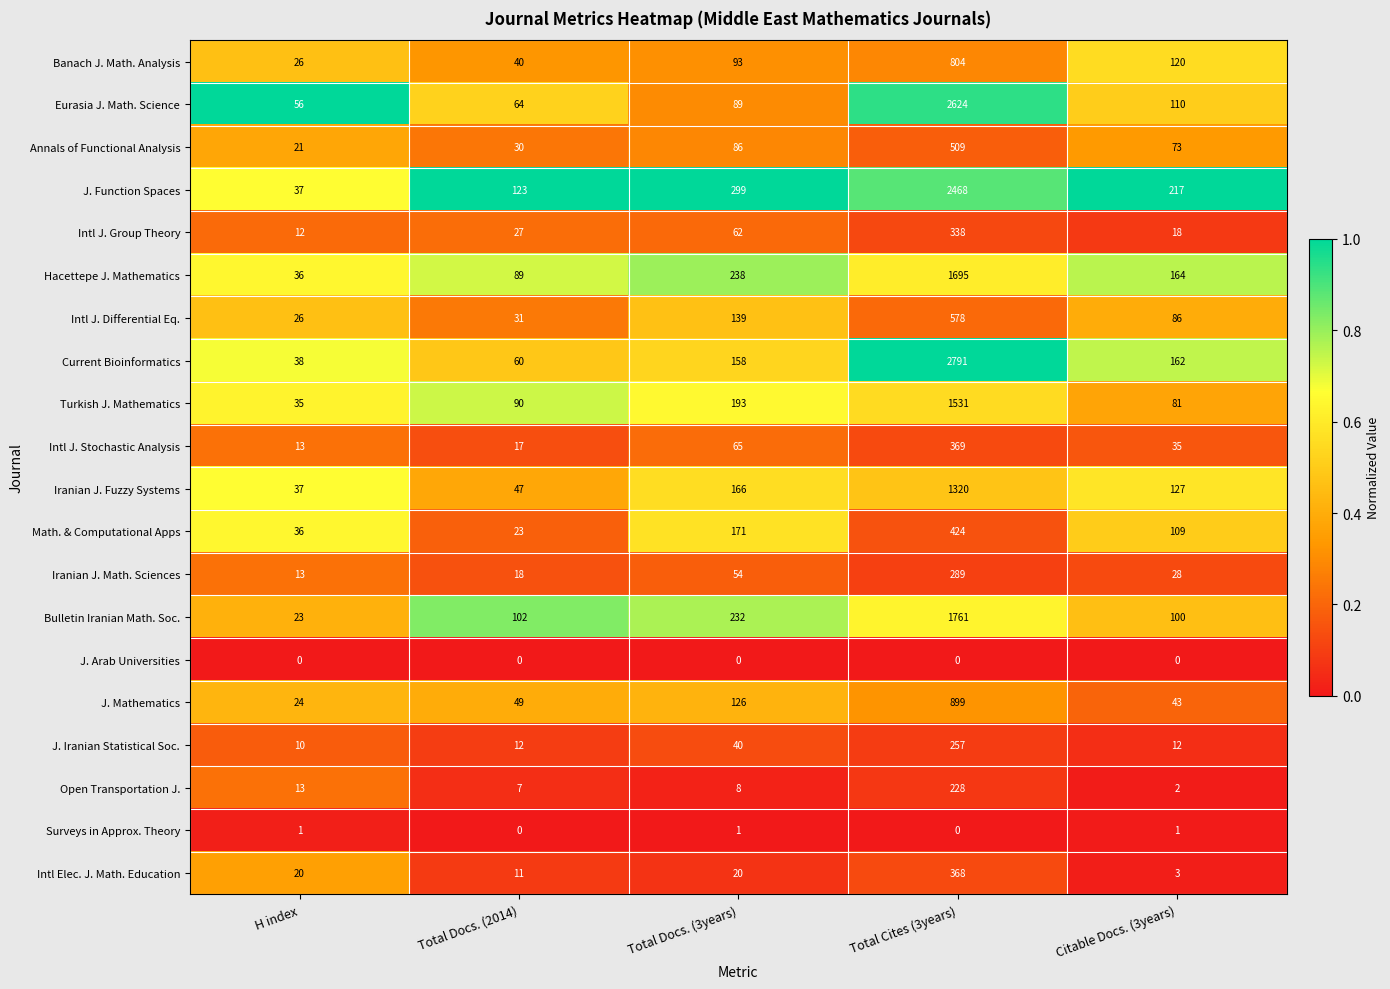

At which category is the sum across all series the highest?

Total Cites (3years)